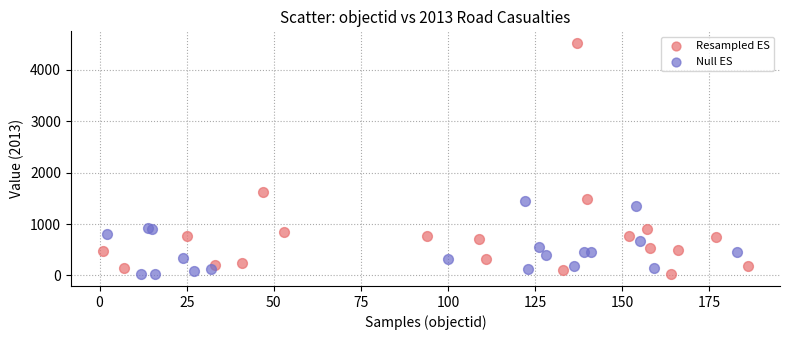

What are all the series names shown in the legend?

Resampled ES, Null ES